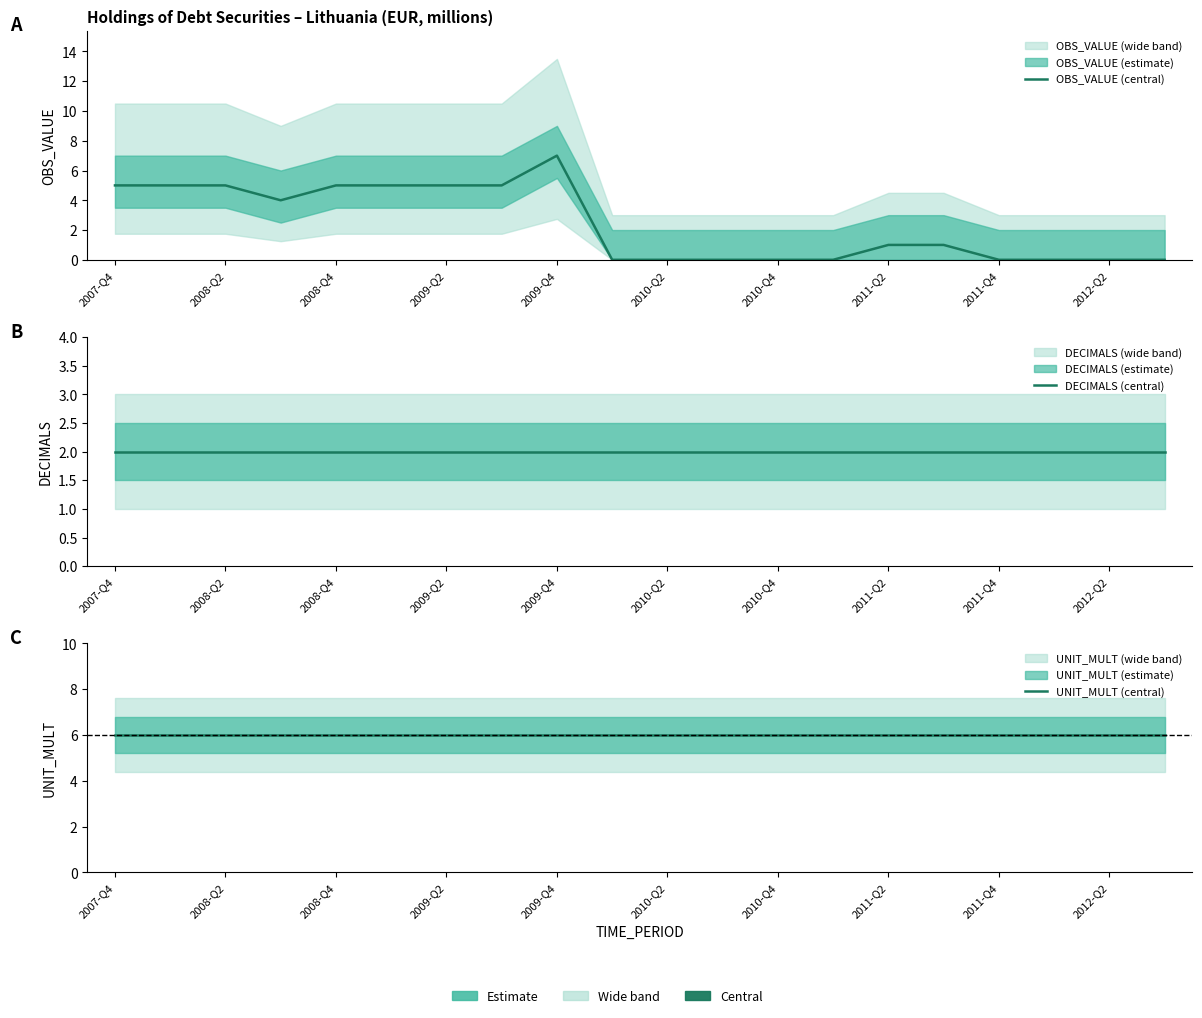

Between 12 and 17, which series saw the biggest shift?

OBS_VALUE (central)